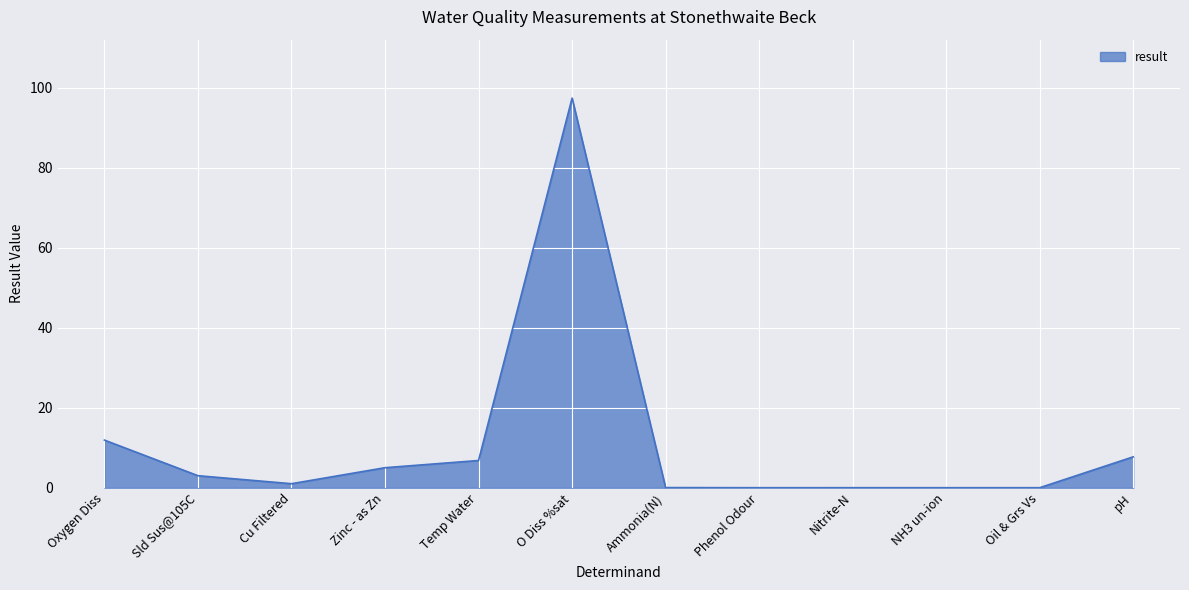

Is it true that the value at Nitrite-N is 0.0?

True